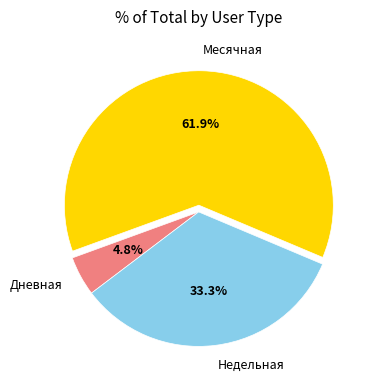

Which slice is the largest?

Месячная